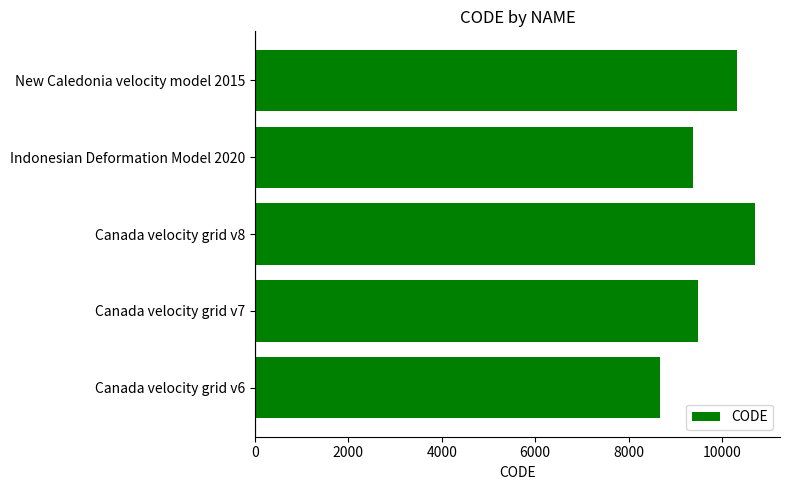

Read the value at Canada velocity grid v6, to the nearest 100.

8700